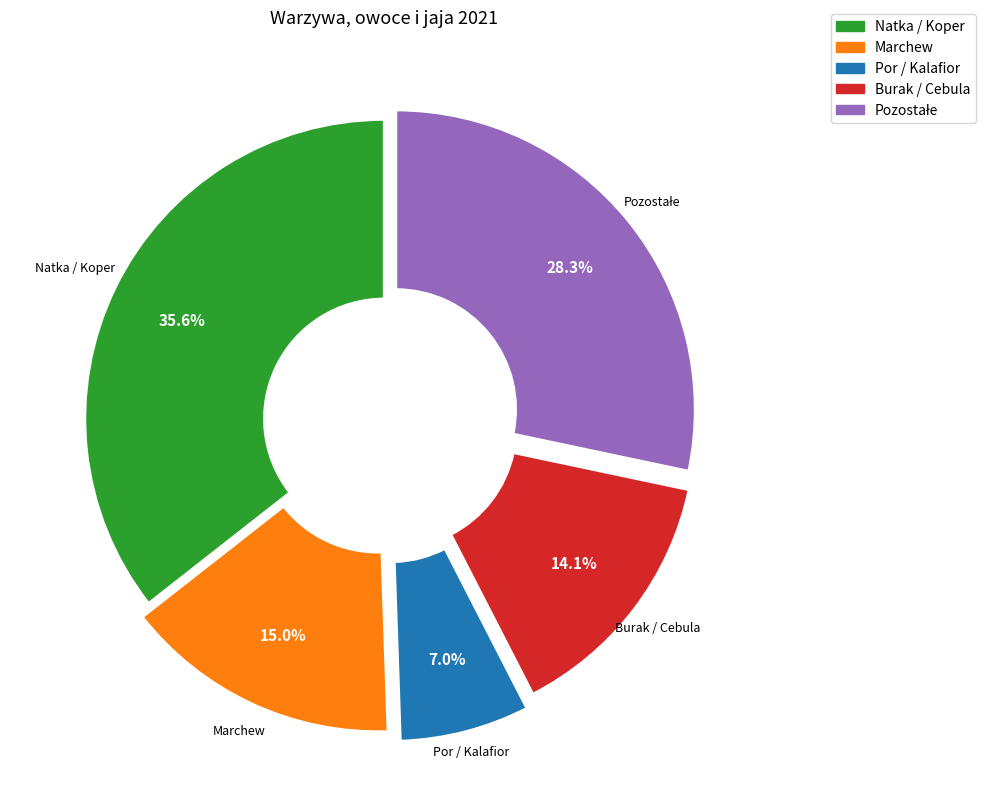

Does any single category account for the majority?

No